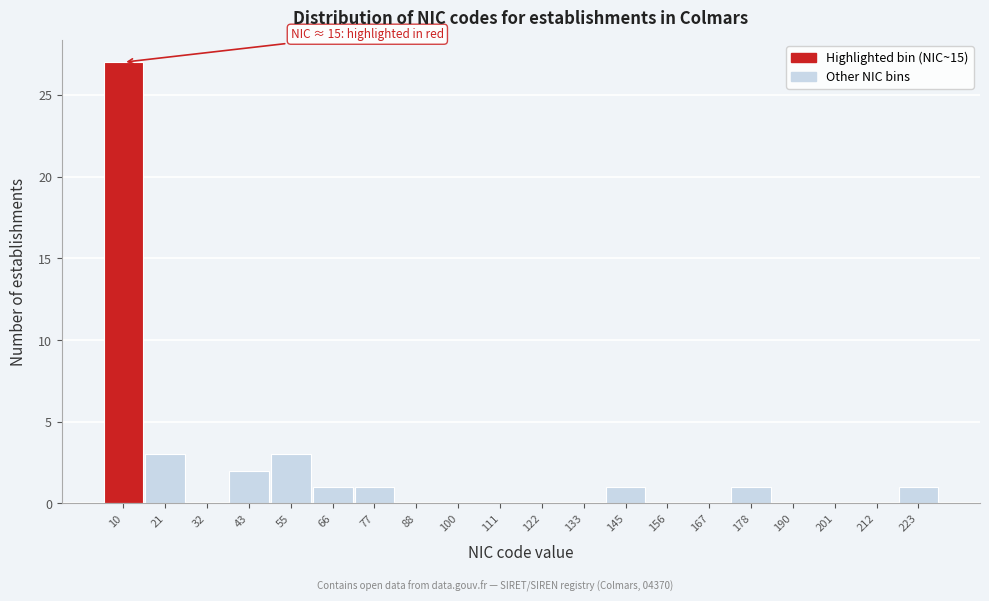

Reading left to right, extract all data points from this chart.

10=27	21=3	32=0	43=2	55=3	66=1	77=1	88=0	100=0	111=0	122=0	133=0	145=1	156=0	167=0	178=1	190=0	201=0	212=0	223=1